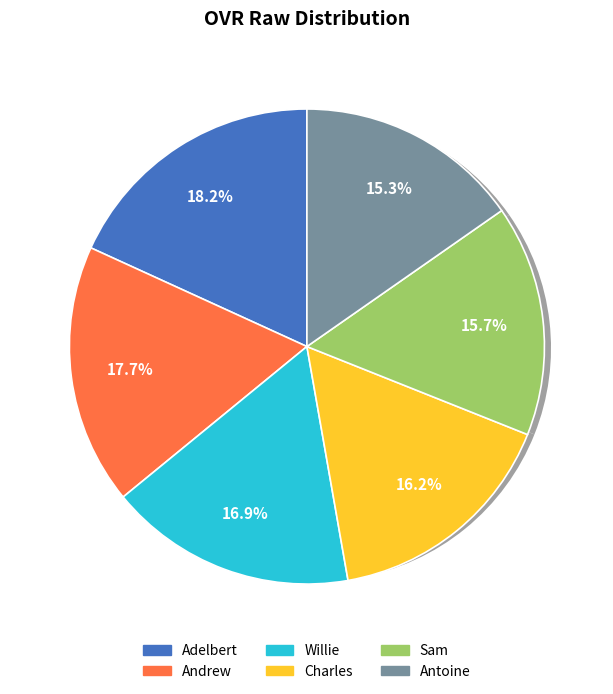

Is it true that Antoine is 7% of the pie?

False